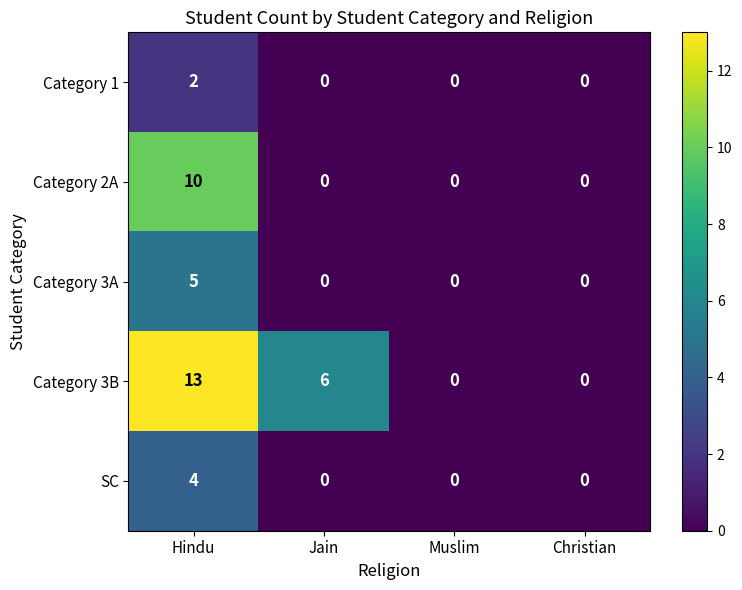

Reading right to left, transcribe all the data shown in this chart.

Category 1: Christian=0	Muslim=0	Jain=0	Hindu=2
Category 2A: Christian=0	Muslim=0	Jain=0	Hindu=10
Category 3A: Christian=0	Muslim=0	Jain=0	Hindu=5
Category 3B: Christian=0	Muslim=0	Jain=6	Hindu=13
SC: Christian=0	Muslim=0	Jain=0	Hindu=4